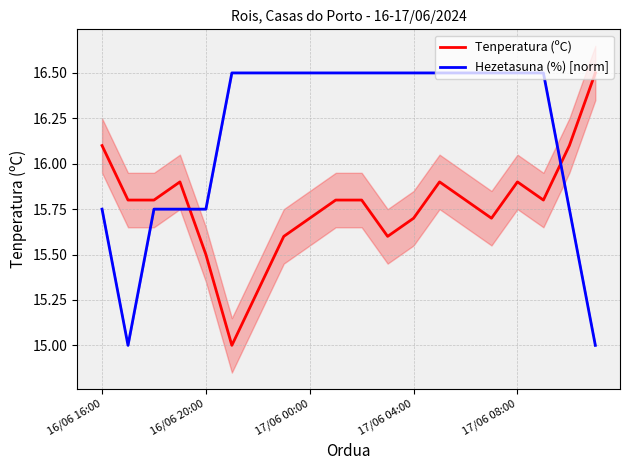

Read the Tenperatura (ºC) value at 17.

15.8